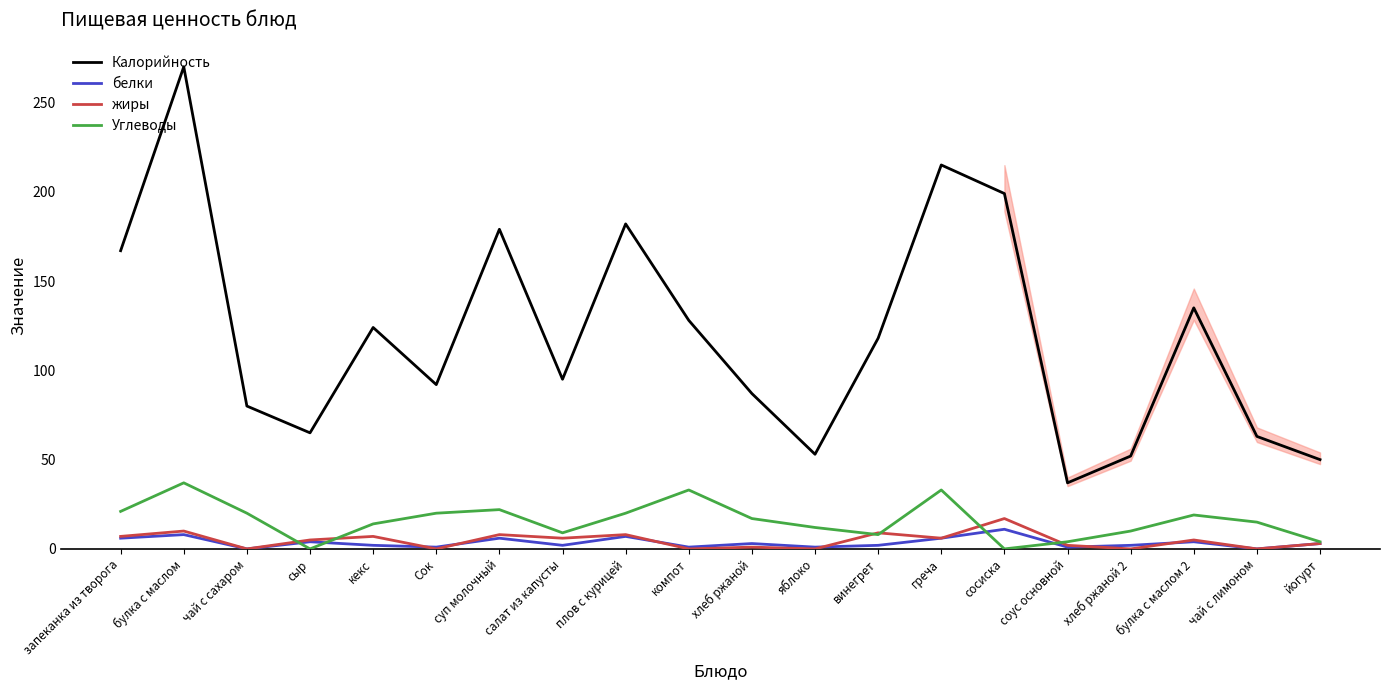

What position from the right is плов с курицей?

12